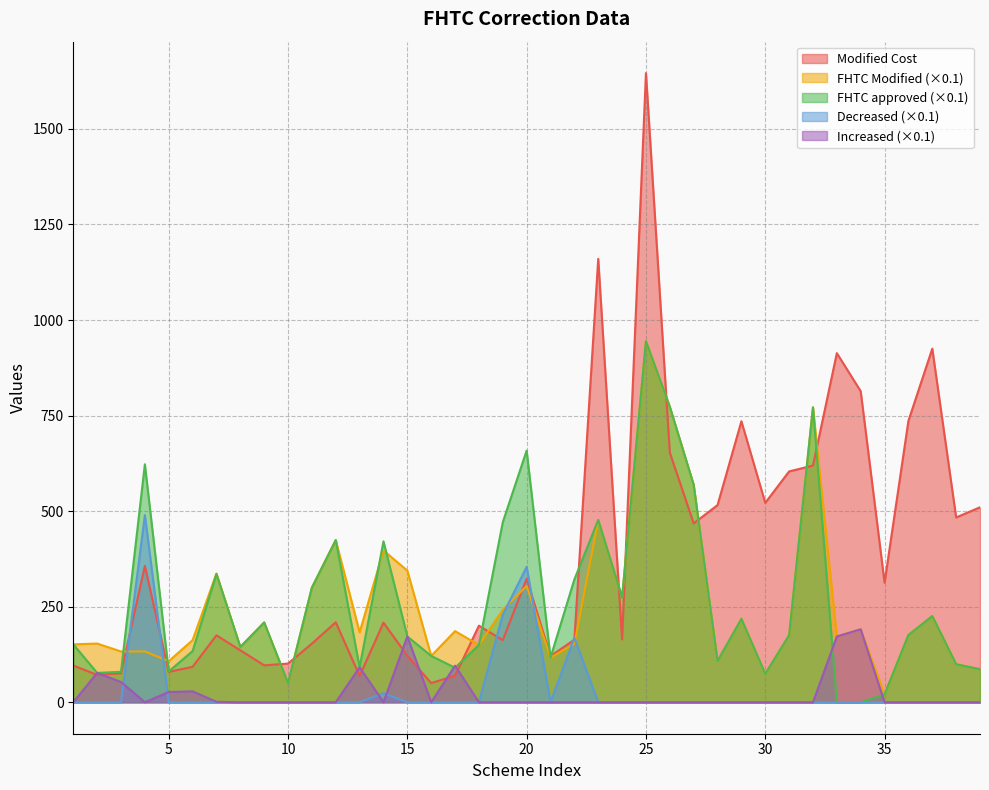

At how many categories does at least one series exceed 368?

20